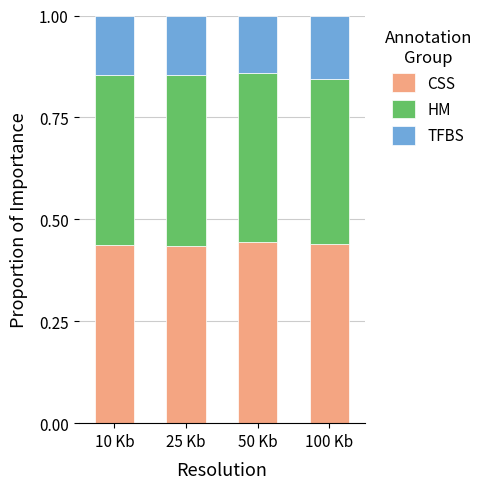

What is the total value across all series at 10 Kb?

1.0